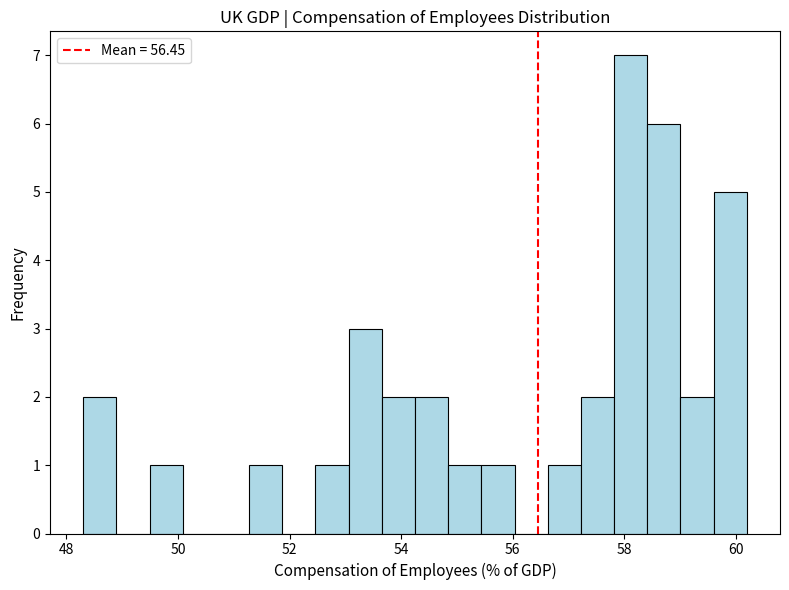

Read against the x-axis, roughly where is the centre of the tallest bar?

58.2